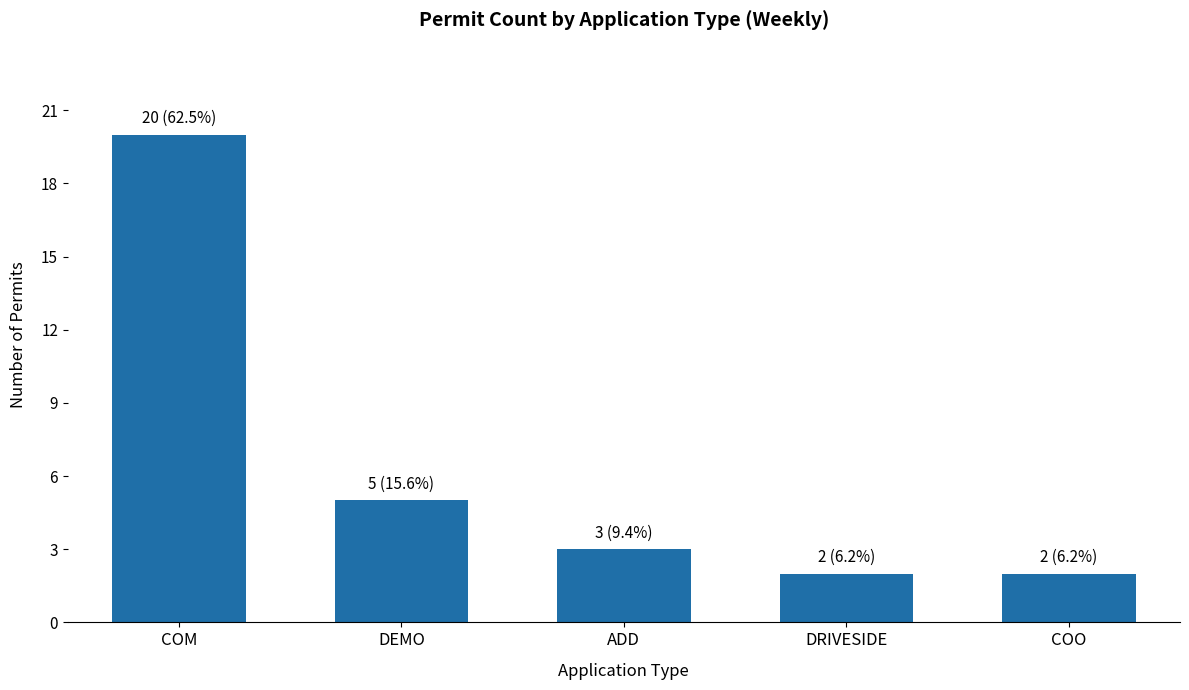

Reading left to right, extract all data points from this chart.

COM=20	DEMO=5	ADD=3	DRIVESIDE=2	COO=2